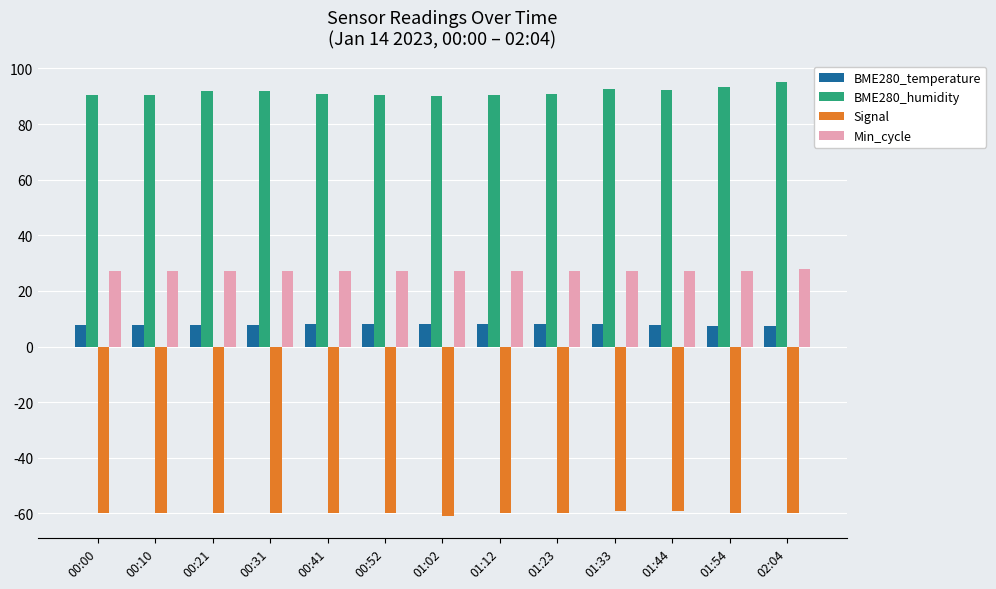

What is the label of the 11th bar from the right?

00:21